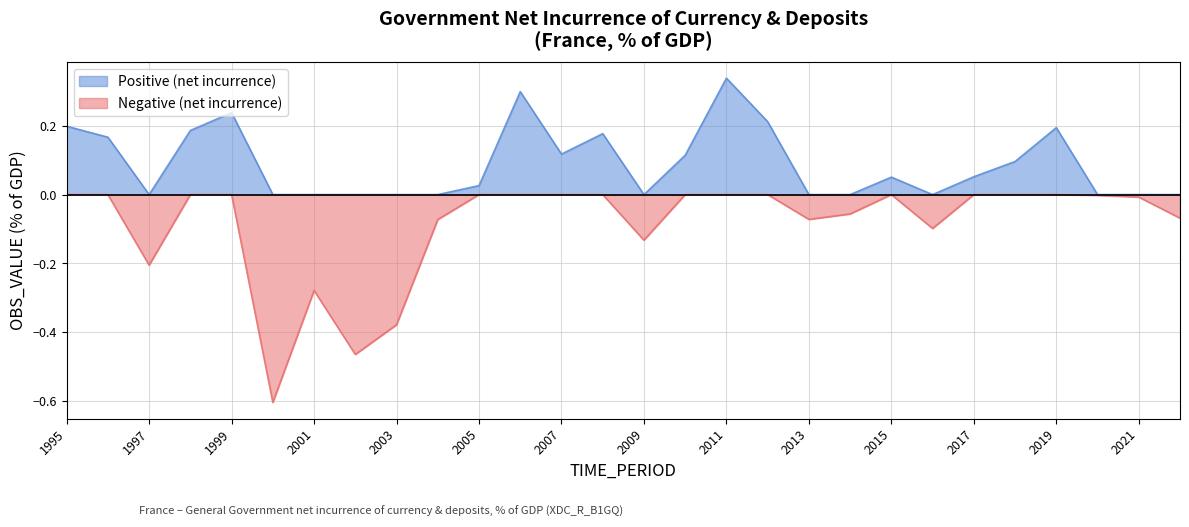

Reading right to left, extract all data points from this chart.

-0.1	-0.0	-0.0	0.2	0.1	0.1	-0.1	0.1	-0.1	-0.1	0.2	0.3	0.1	-0.1	0.2	0.1	0.3	0.0	-0.1	-0.4	-0.5	-0.3	-0.6	0.2	0.2	-0.2	0.2	0.2